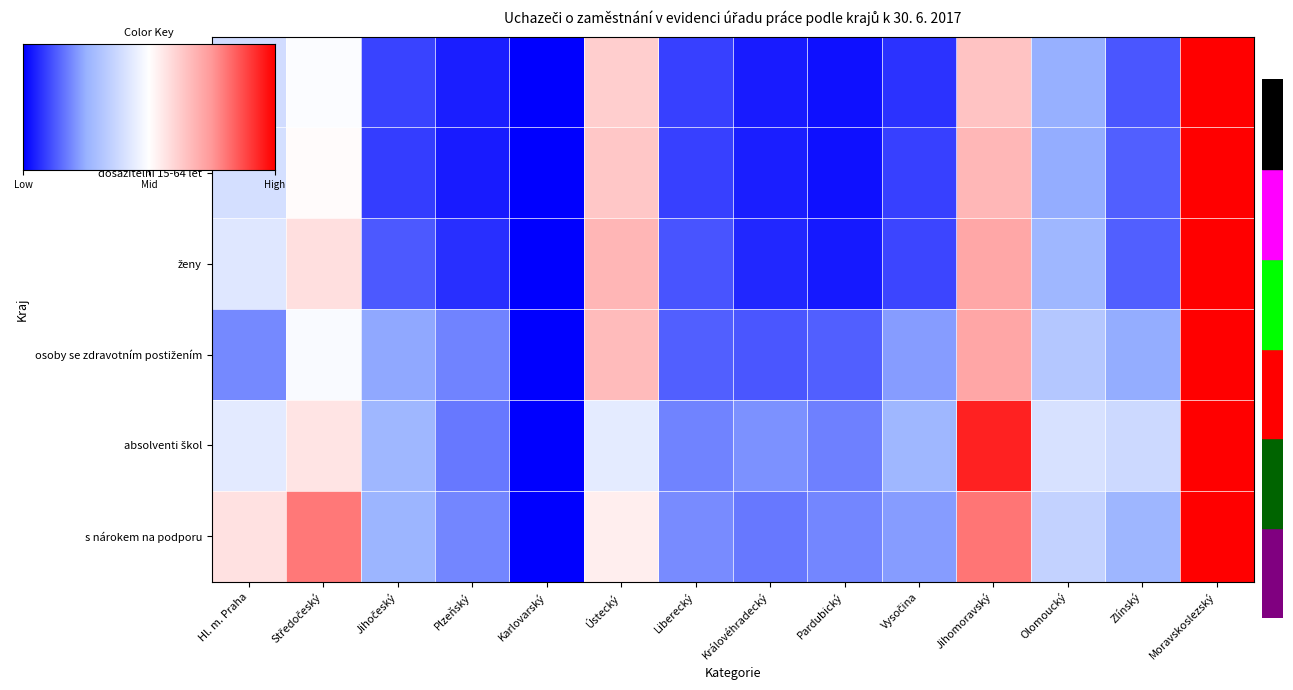

At which label does ženy reach its minimum?

Karlovarský